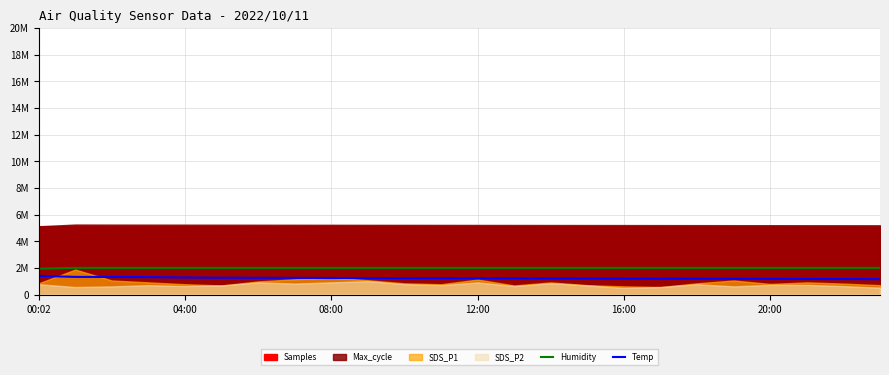

What is the label of the 1st point from the right?

23